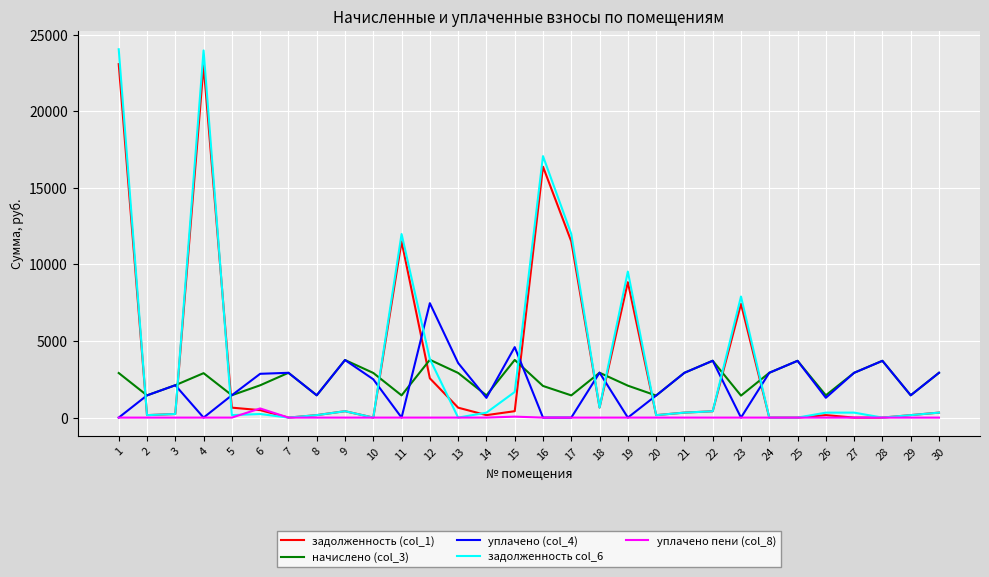

What is the difference between the second highest and minimum values in the уплачено (col_4) series?

4599.9